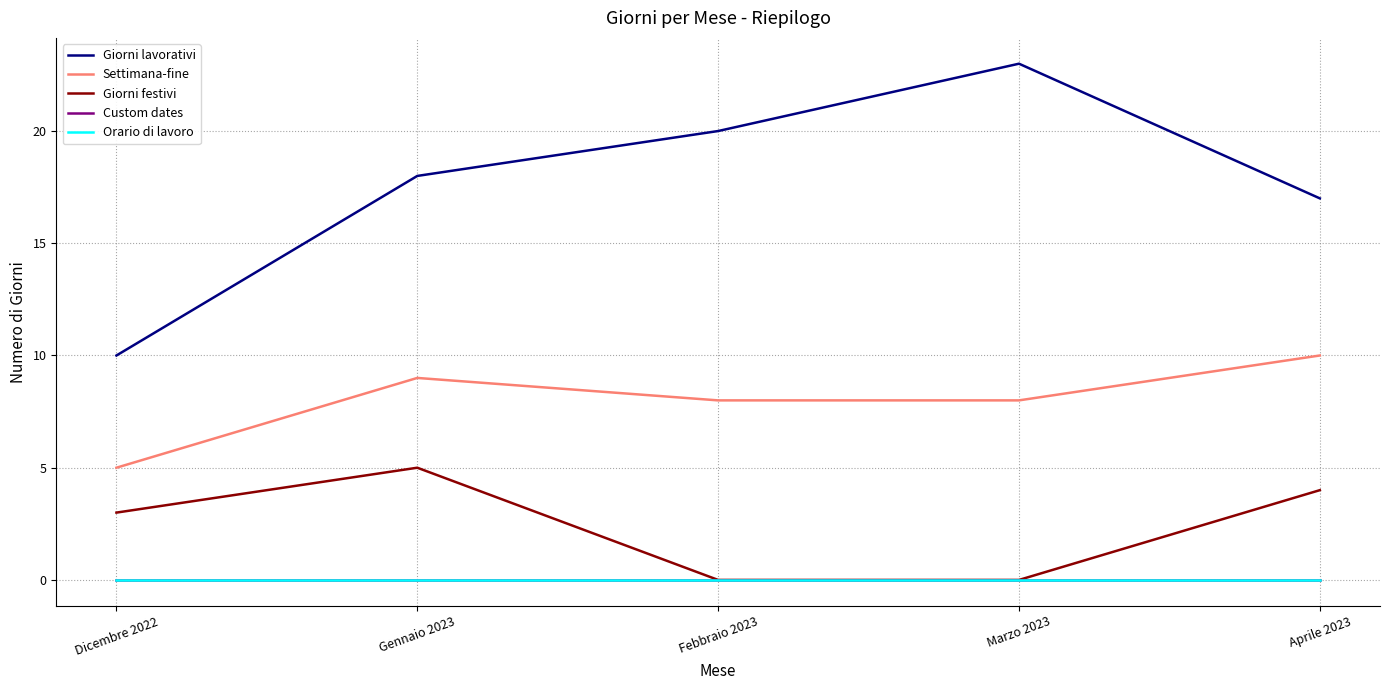

Where is the first local maximum for Giorni lavorativi?

Marzo 2023